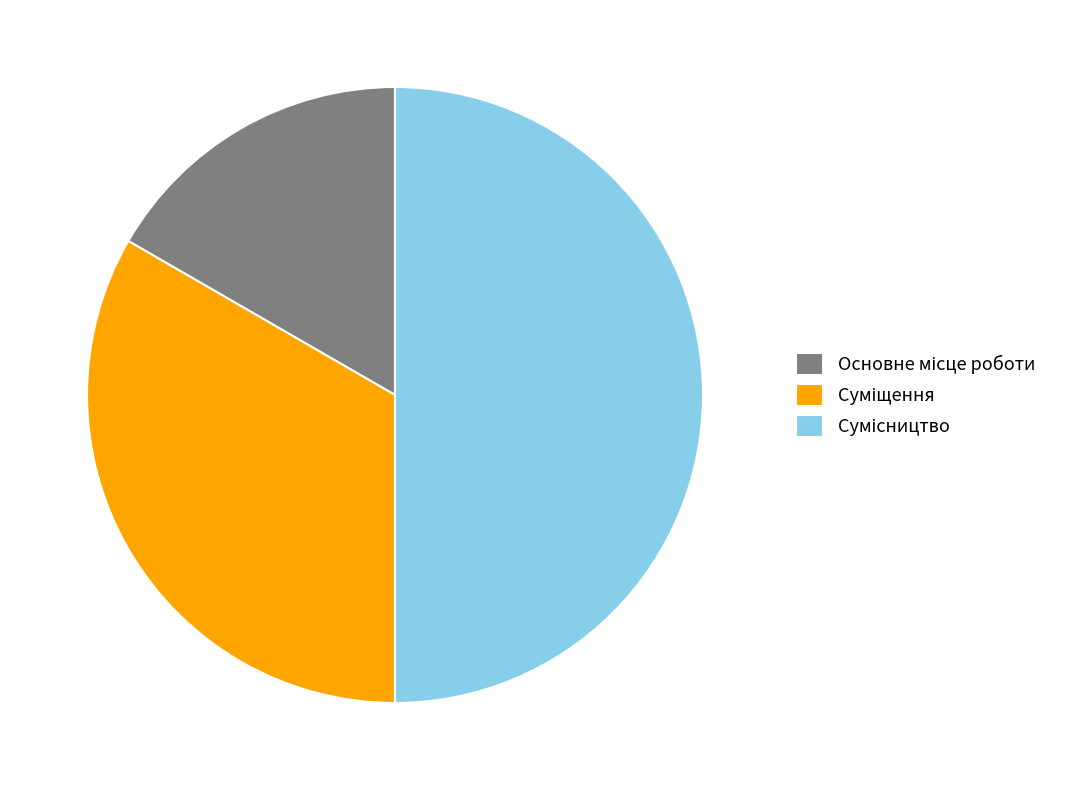

The Суміщення slice represents 33% of the pie. True or false?

True